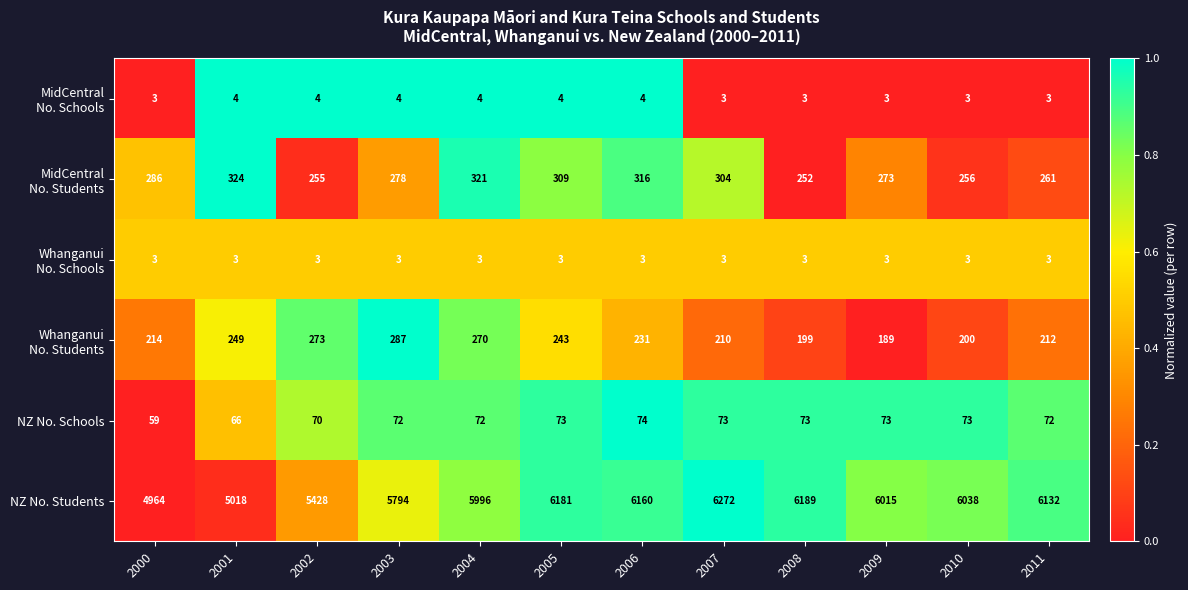

What is the average value of the NZ No. Schools series?

71